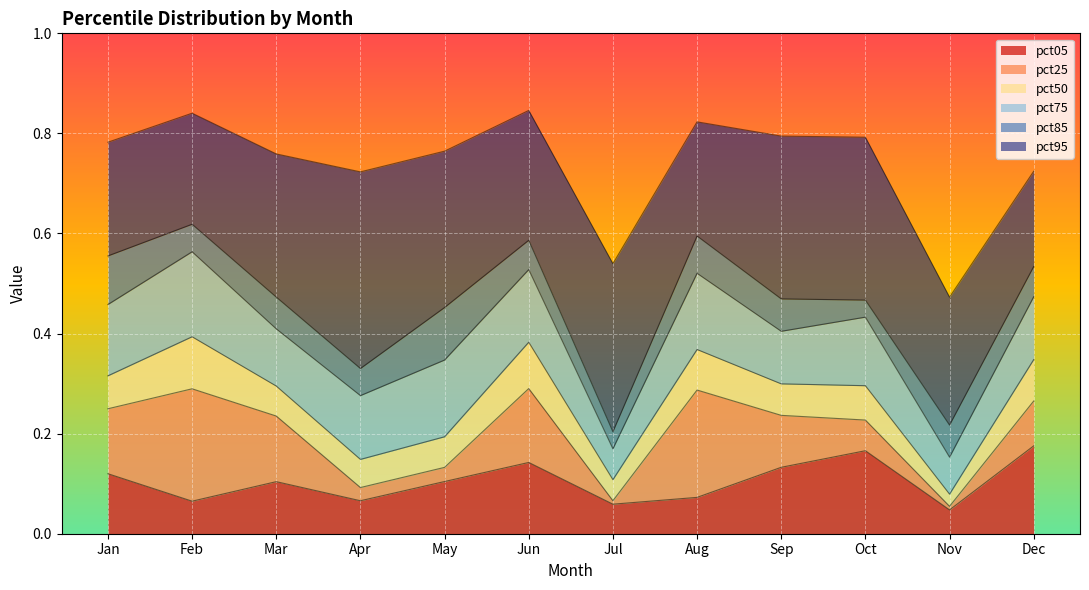

Which category has the lowest value in the pct95 series?

Nov